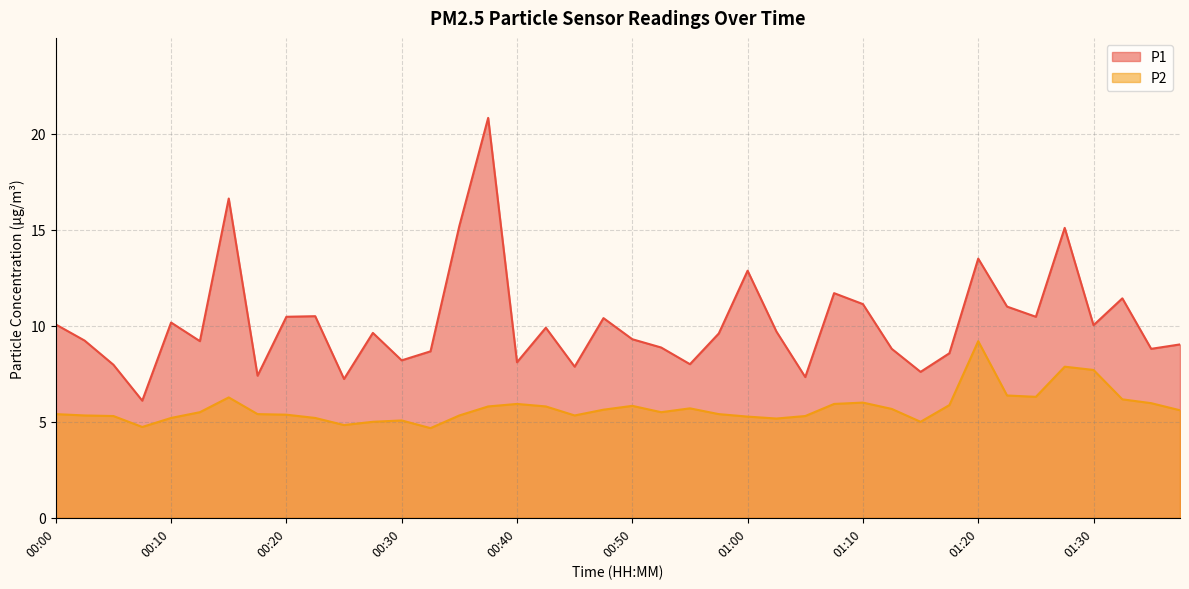

What is the smallest value displayed?

4.7